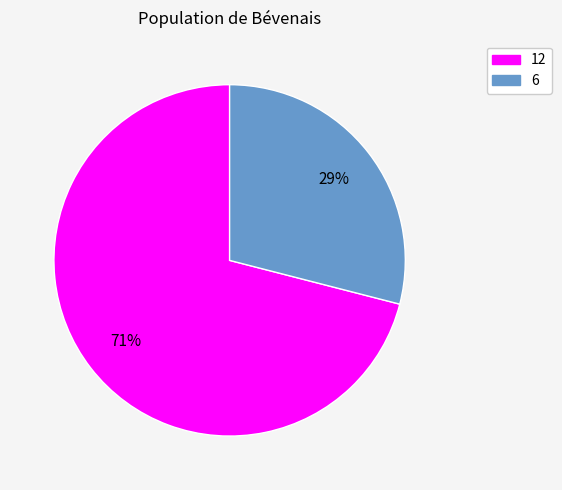

To the nearest percent, what is the difference between the 12 and 6 slice percentages?

42%